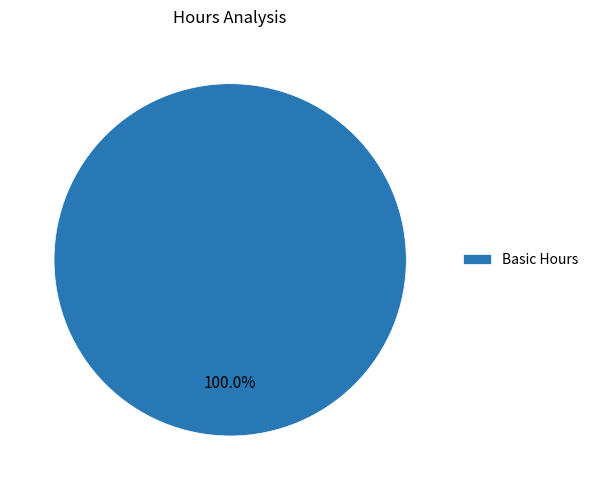

Does any single category account for the majority?

Yes